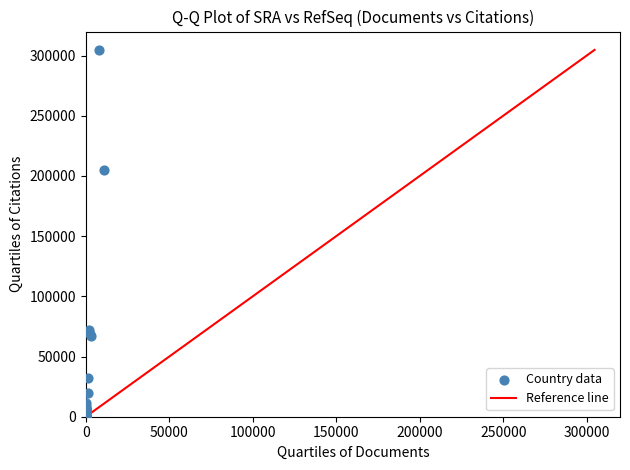

What Y value in the scatter plot is closest to 152374?

204721